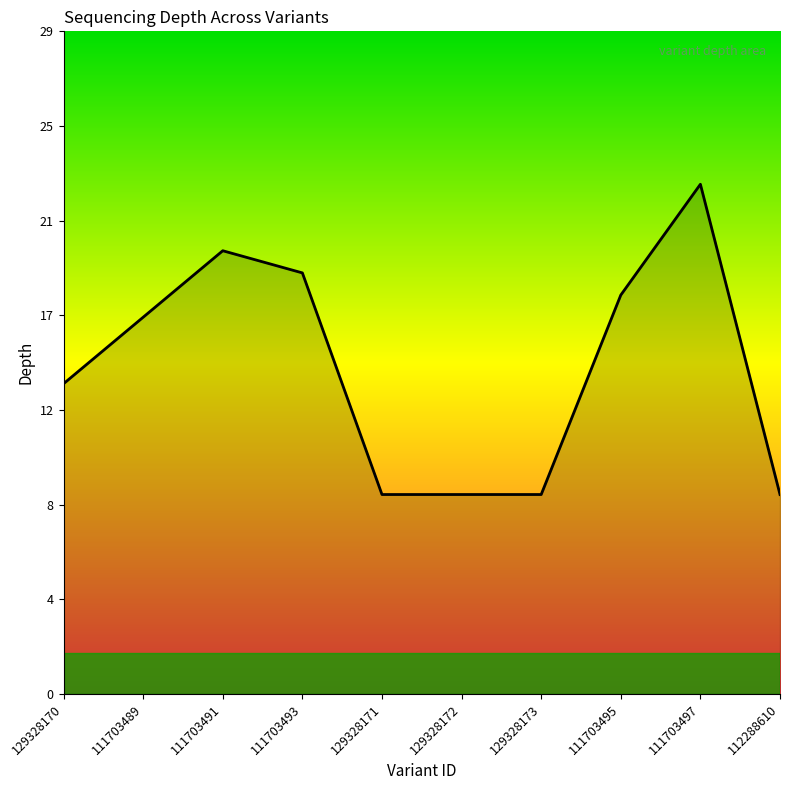

What position from the right is 111703489?

9